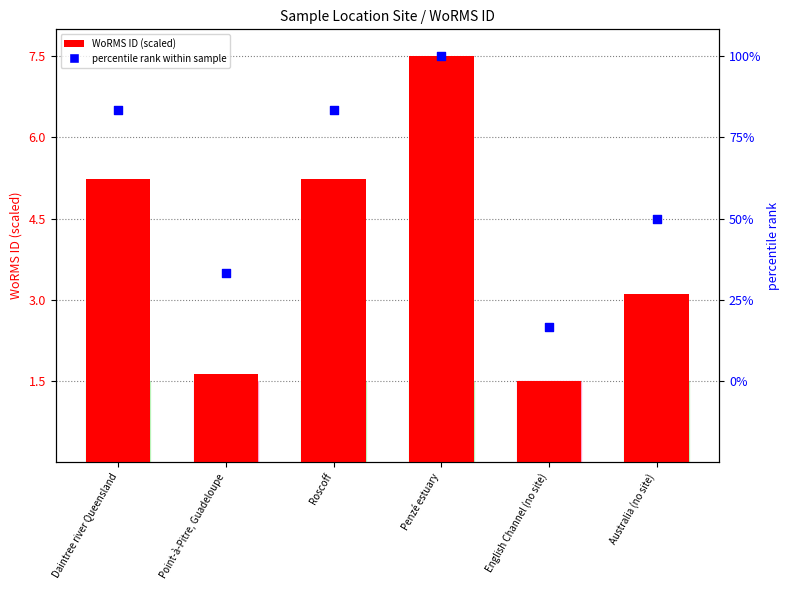

What is the total value across all series at Australia (no site)?

7.6